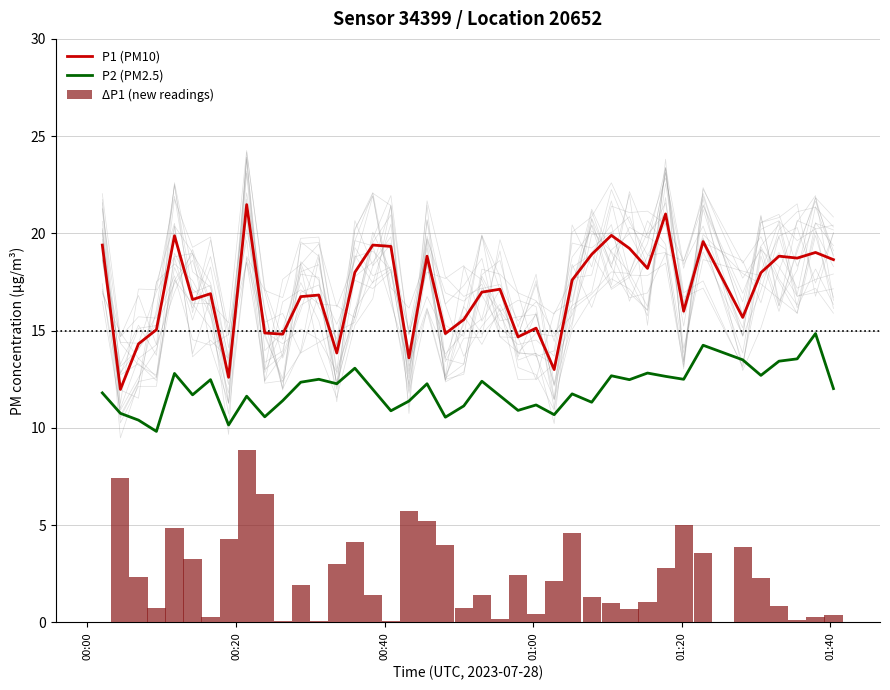

How many values in the ΔP1 (new readings) series exceed 2?

20